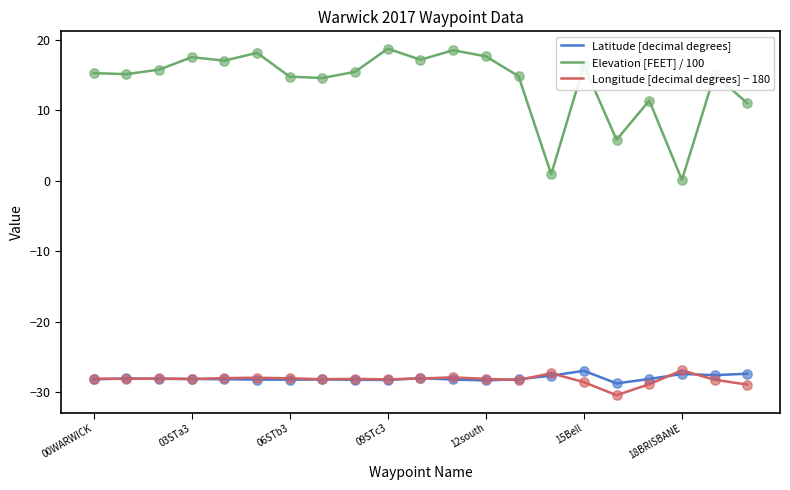

Which series has the largest range (max minus min)?

Elevation [FEET] / 100